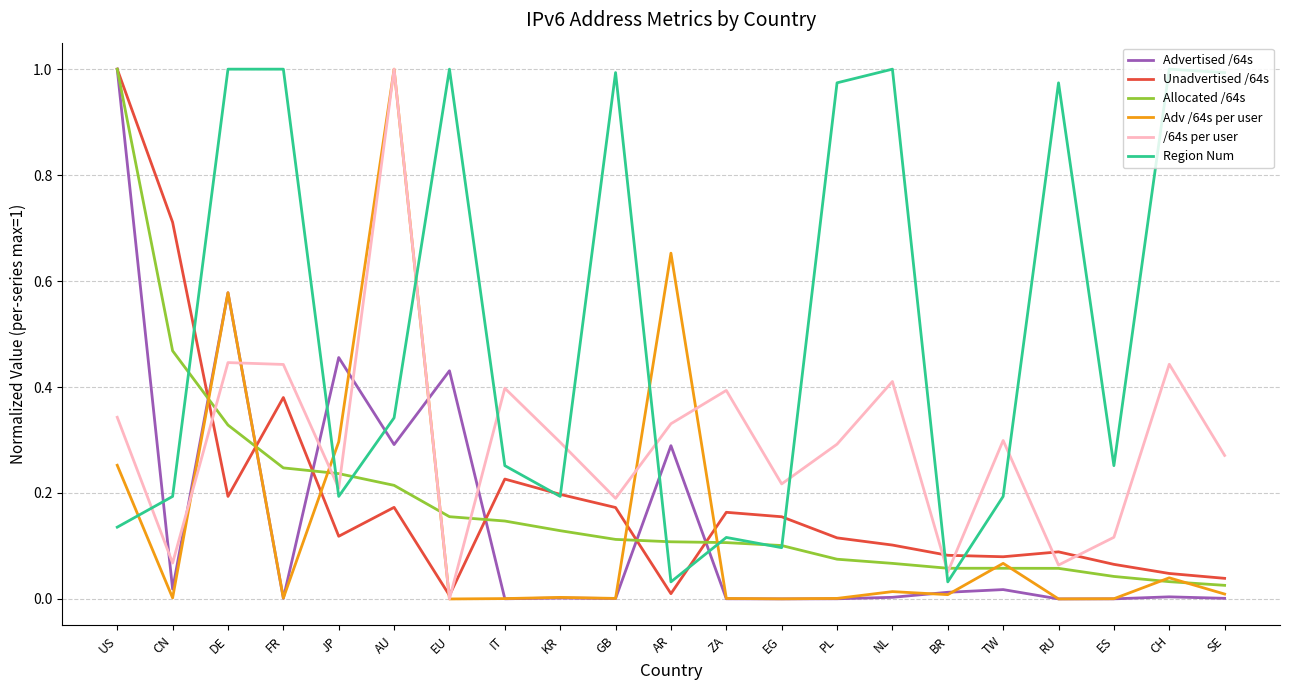

Which series changed the most between US and JP?

Unadvertised /64s